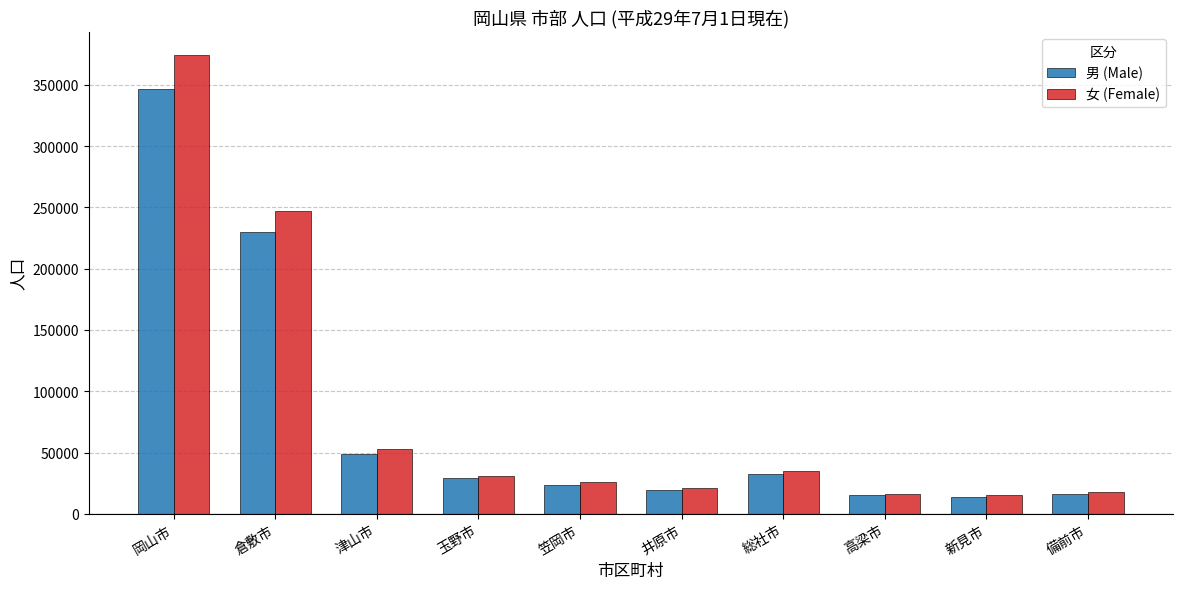

At which category is the sum across all series the highest?

岡山市